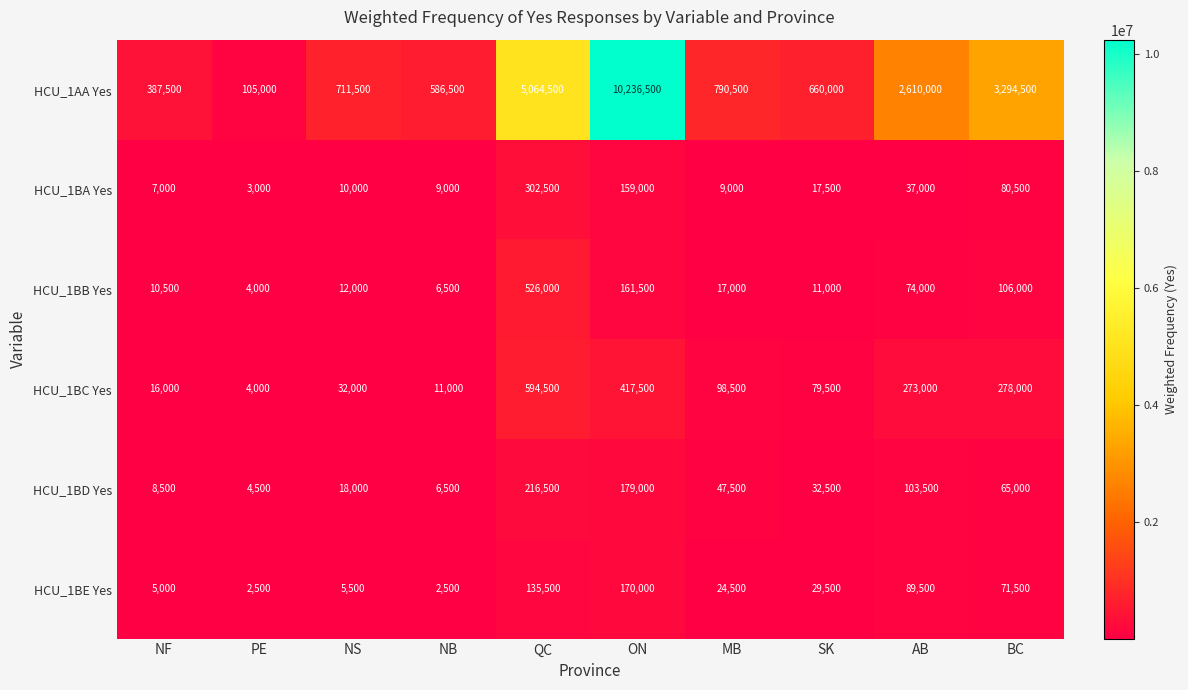

What is the approximate value of HCU_1BA Yes at AB?

37000